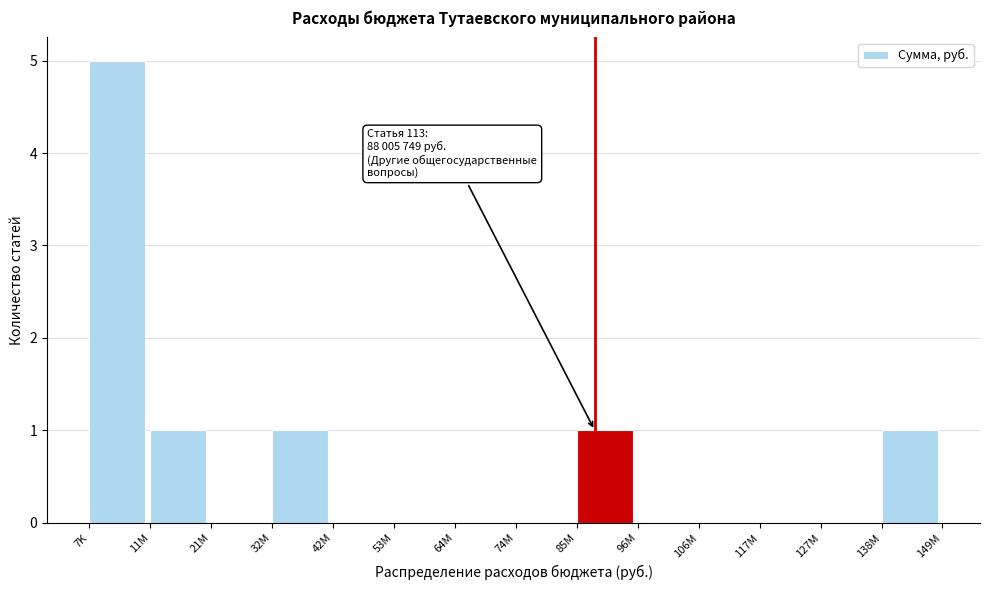

Reading left to right, extract all data points from this chart.

7K=5	11M=1	21M=0	32M=1	42M=0	53M=0	64M=0	74M=0	85M=1	96M=0	106M=0	117M=0	127M=0	138M=1